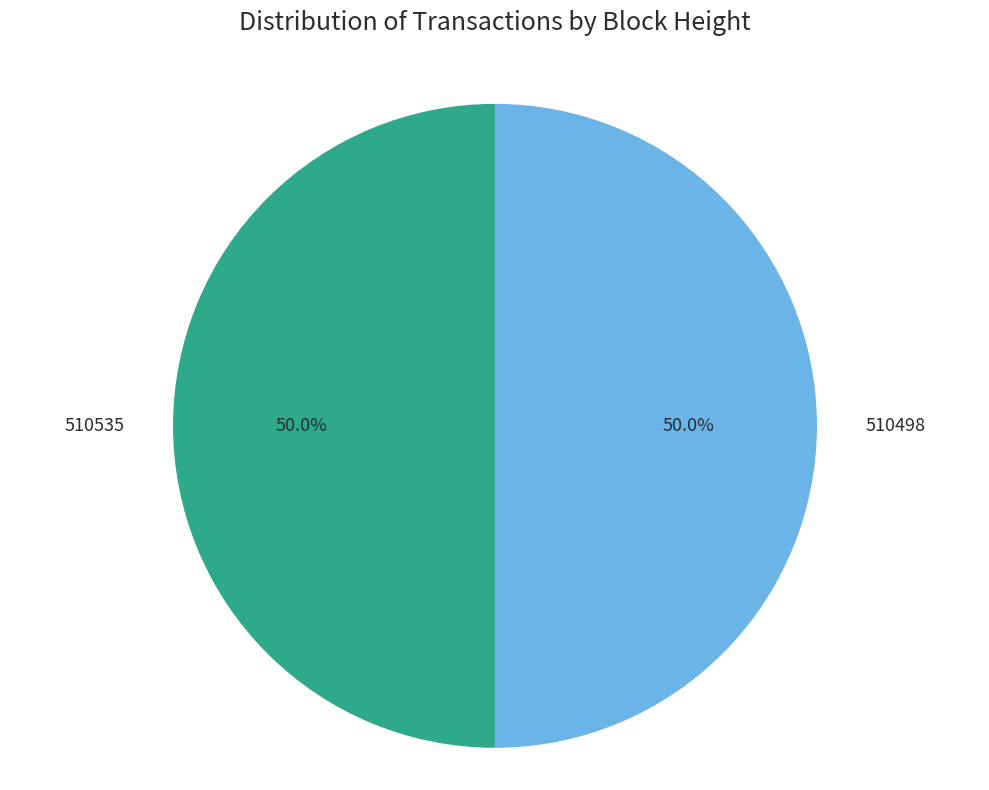

True or false: 510535 accounts for 40% of the total.

False